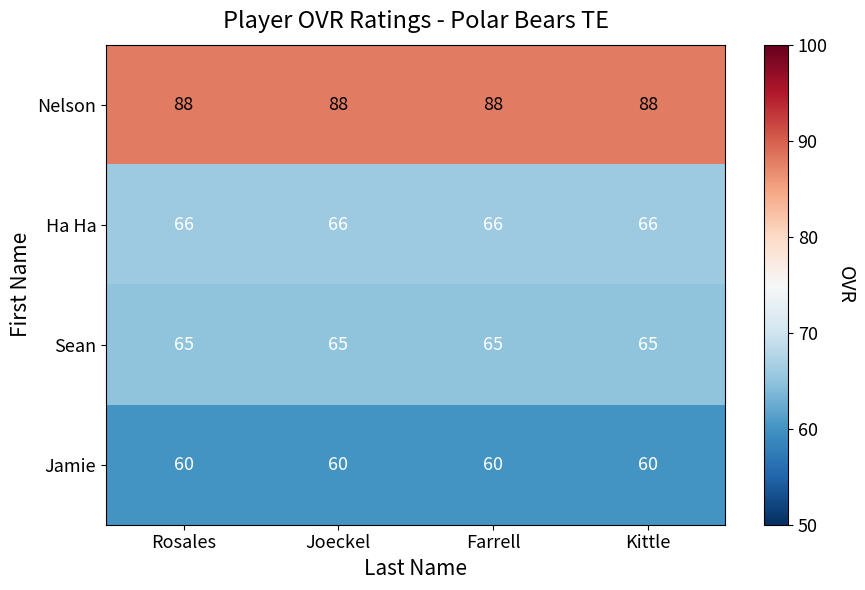

How many series are shown in this chart?

4